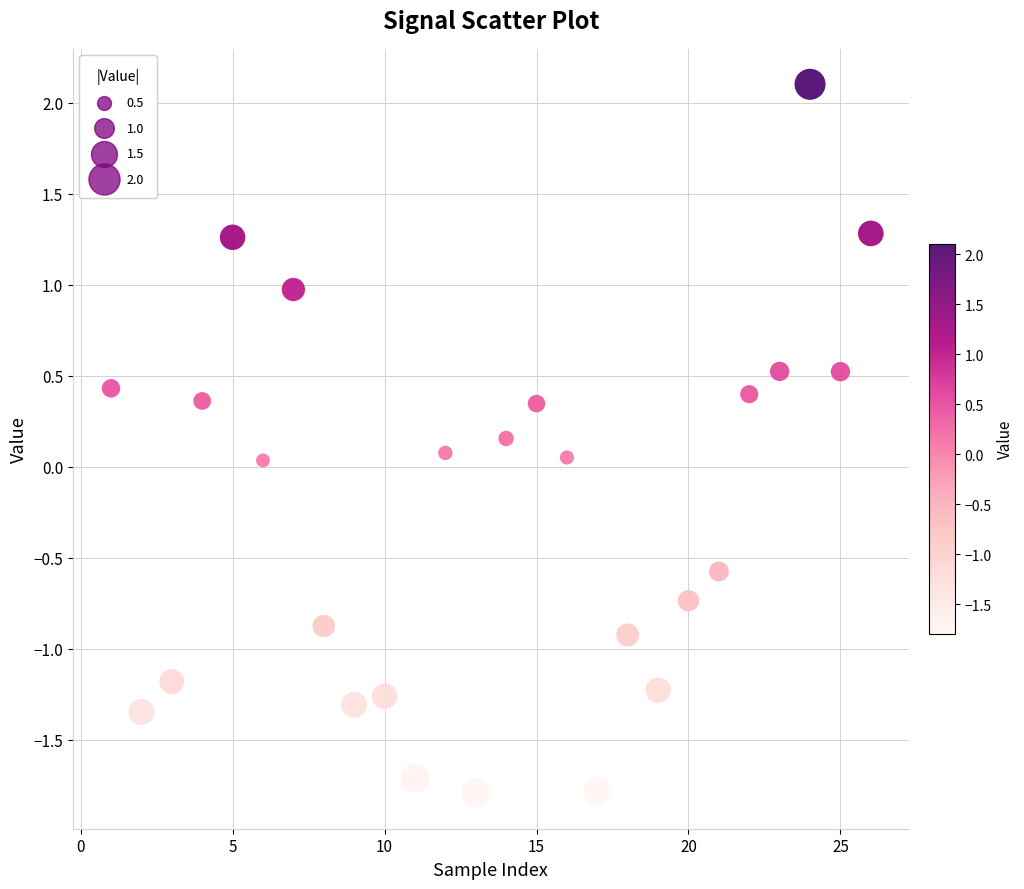

What is the range of Y values (max minus min)?

3.9